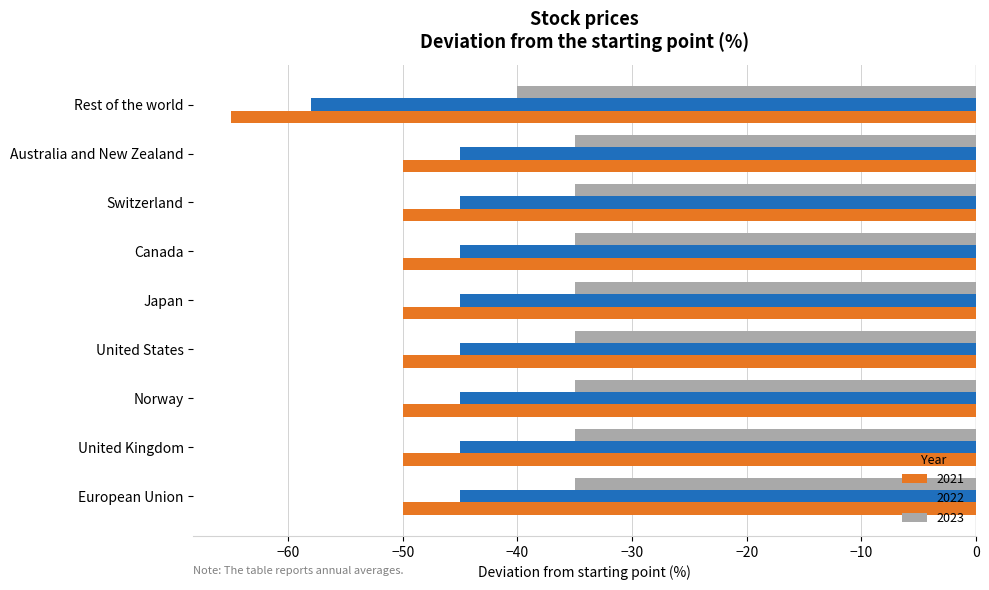

Which series has the largest total across all categories?

2023